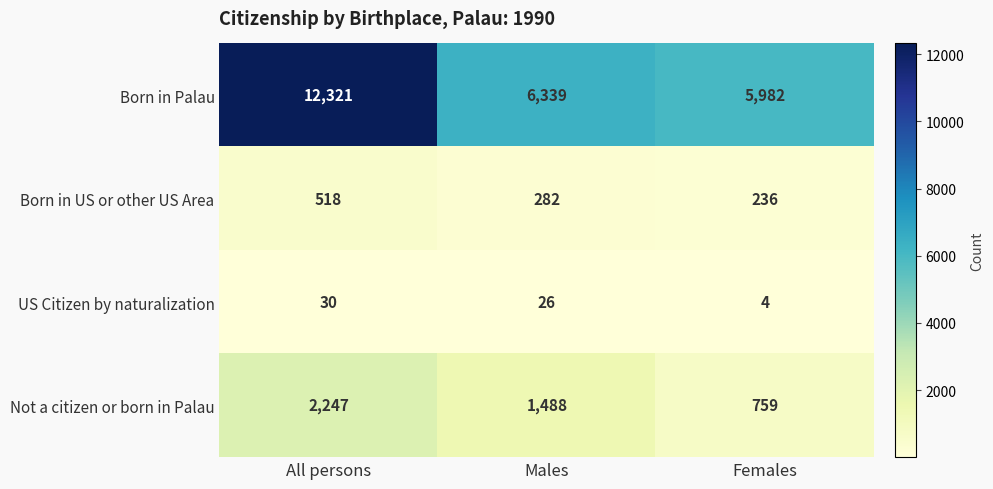

Reading left to right, transcribe all the data shown in this chart.

Born in Palau: 12321	6339	5982
Born in US or other US Area: 518	282	236
US Citizen by naturalization: 30	26	4
Not a citizen or born in Palau: 2247	1488	759